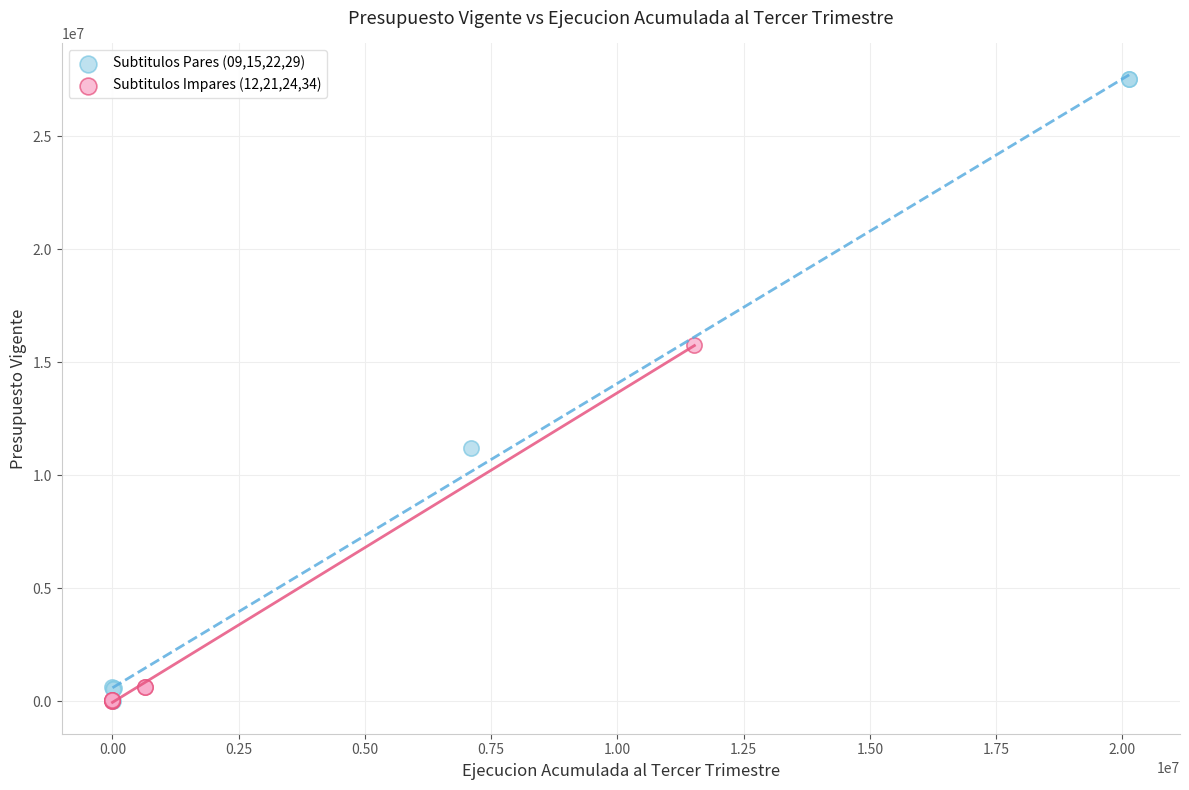

What are all the series names shown in the legend?

Subtitulos Pares (09,15,22,29), Subtitulos Impares (12,21,24,34)